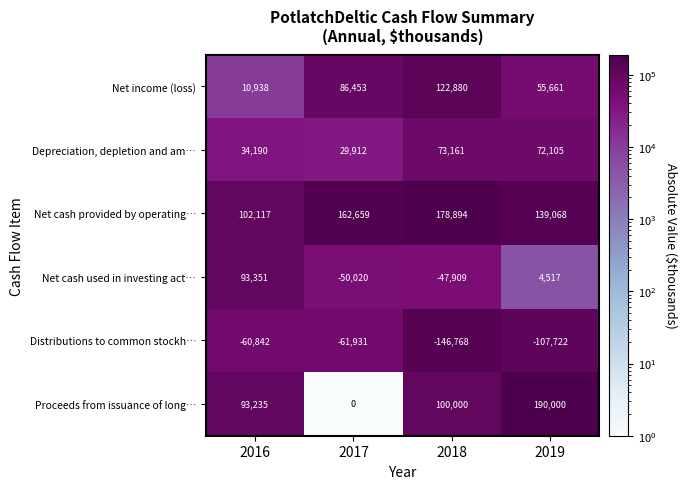

At how many categories does at least one series exceed 54543?

4